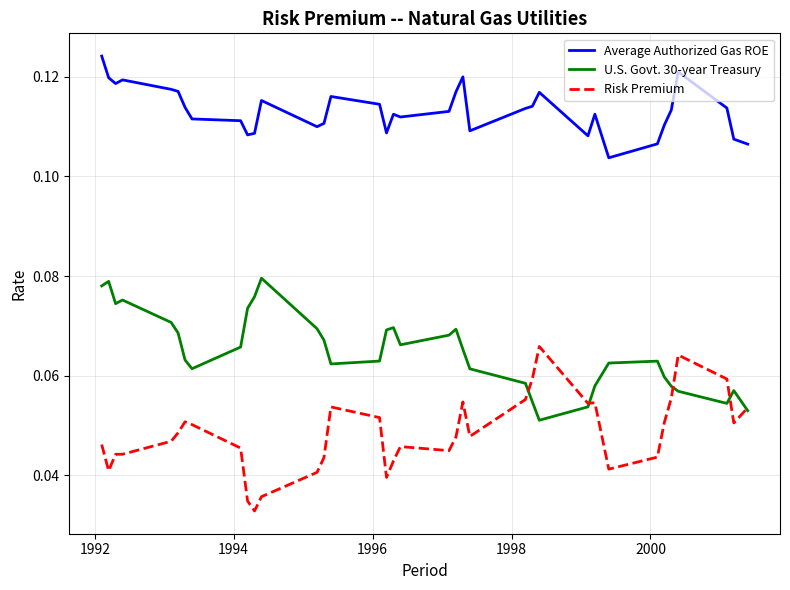

List the series in order of their overall mean, lowest first.

Risk Premium, U.S. Govt. 30-year Treasury, Average Authorized Gas ROE